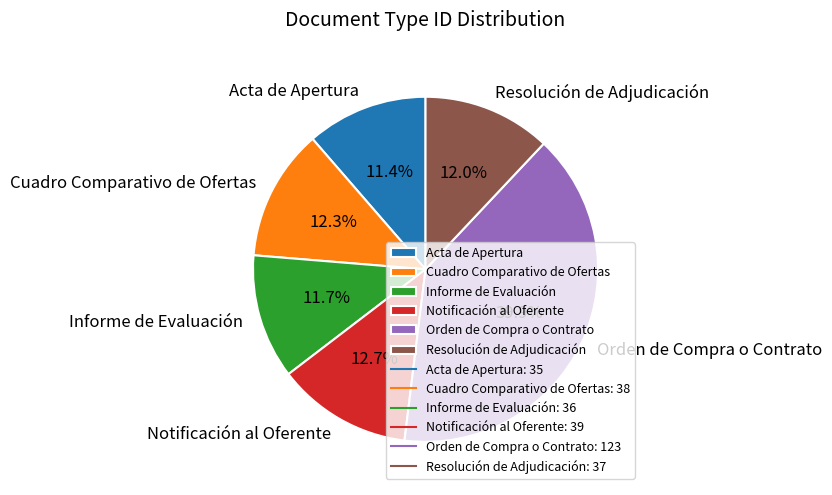

Count the number of slices in the pie.

6